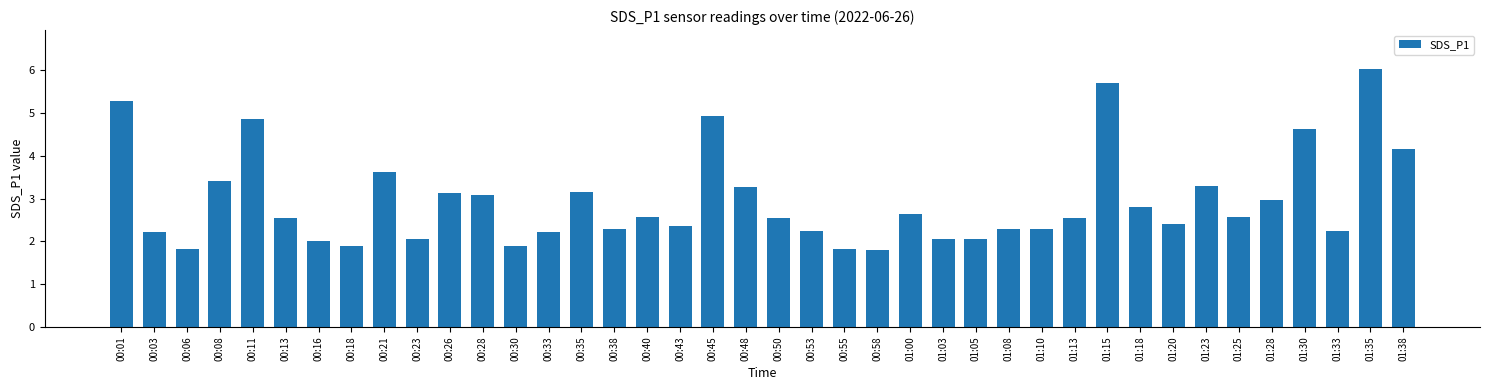

What is the sum of all values?

117.8